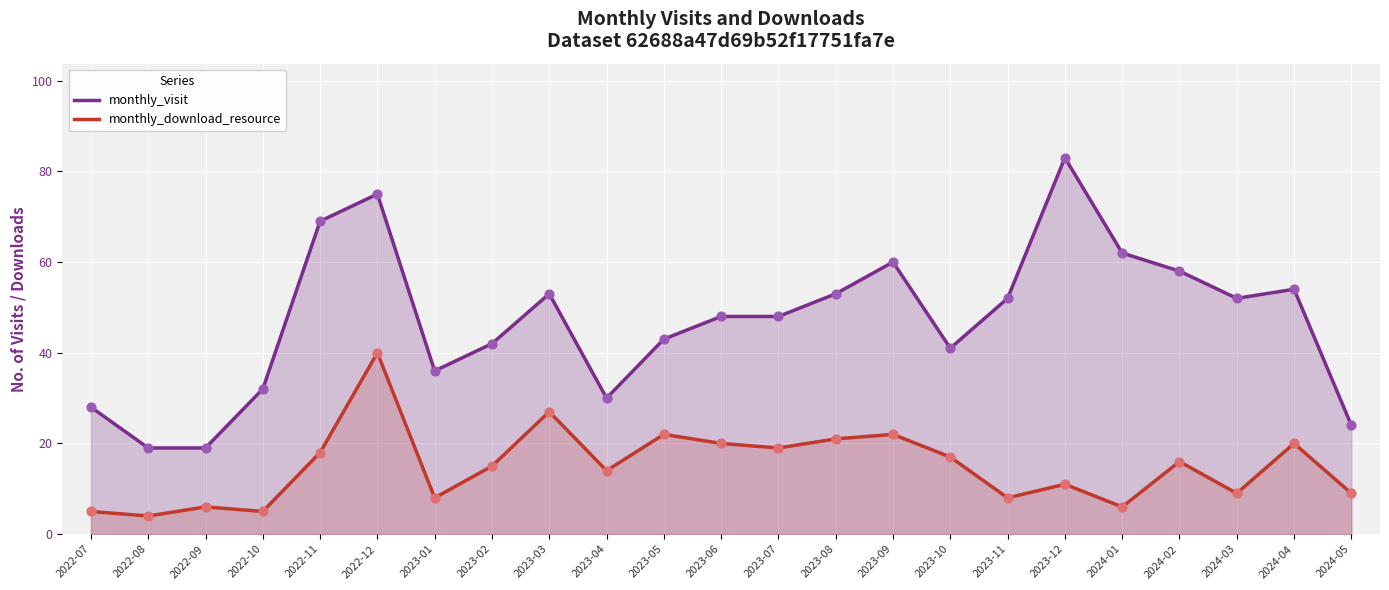

At how many categories does at least one series exceed 62?

3